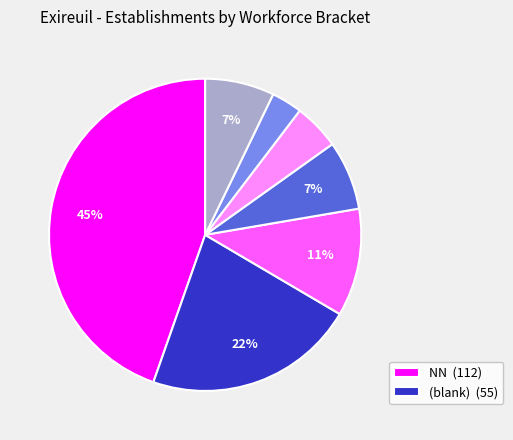

Is there a majority slice in this chart?

No